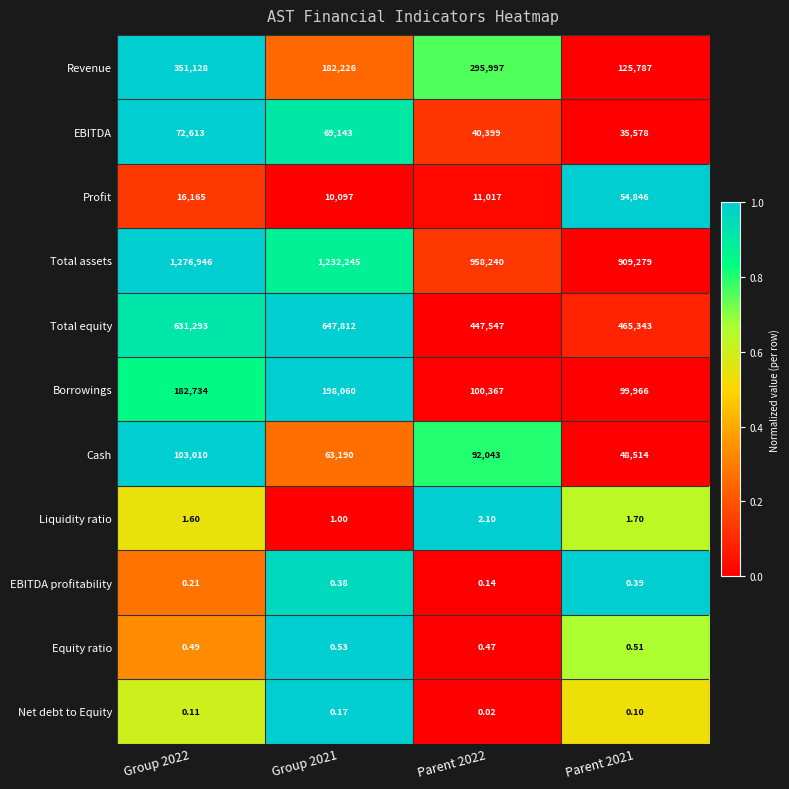

Between Group 2021 and Parent 2021, which series saw the biggest shift?

Total assets